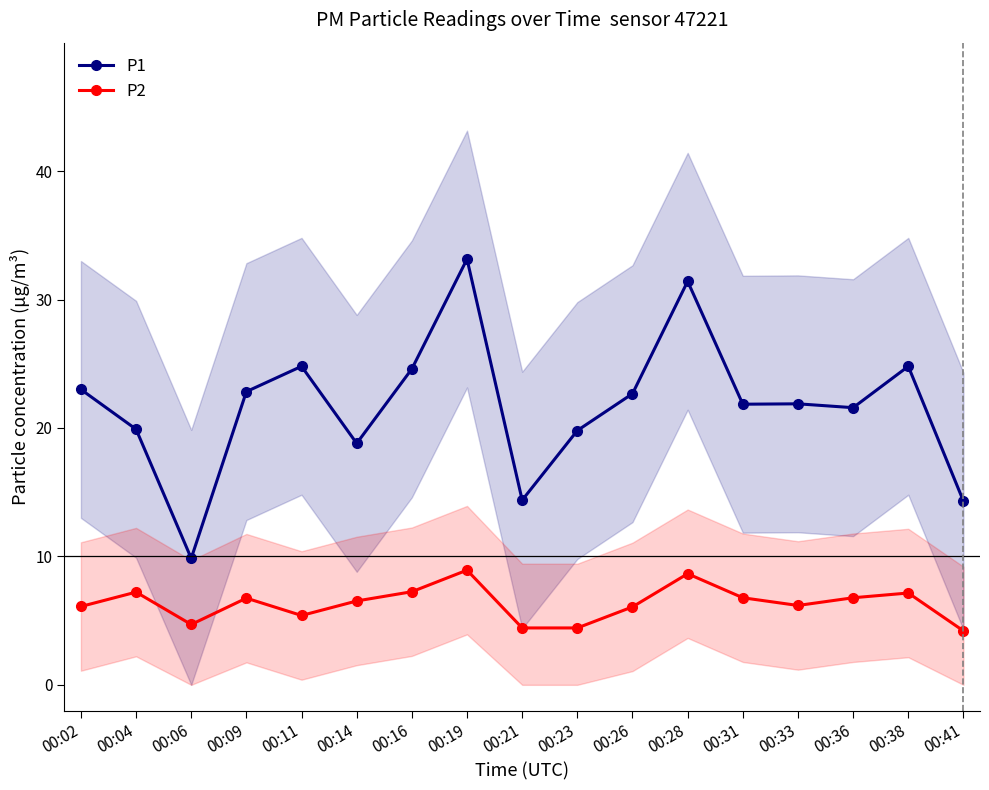

What is the sum of the P1 values at 00:38 and 00:04?

44.7